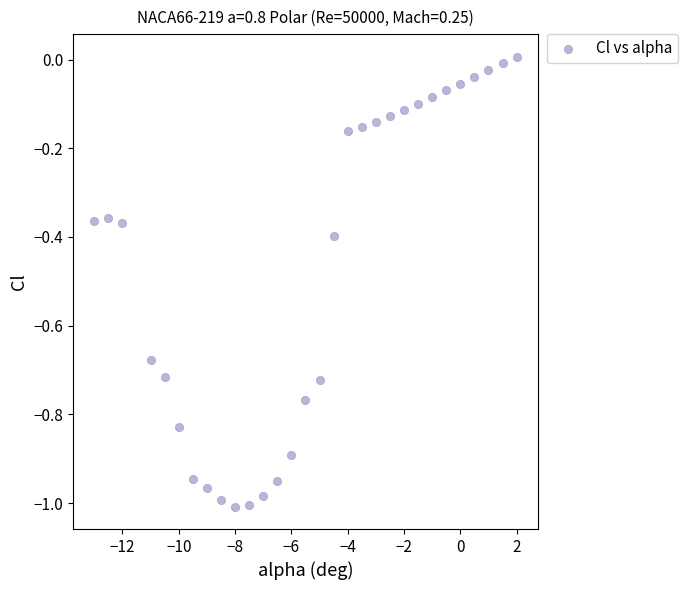

What is the range of Y values (max minus min)?

1.0